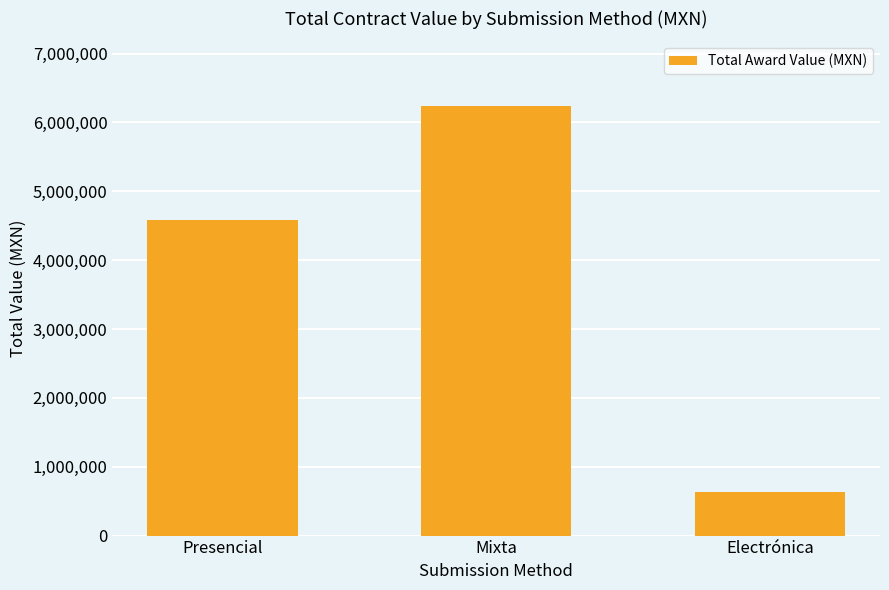

What is the difference between the maximum and minimum values?

5614208.4